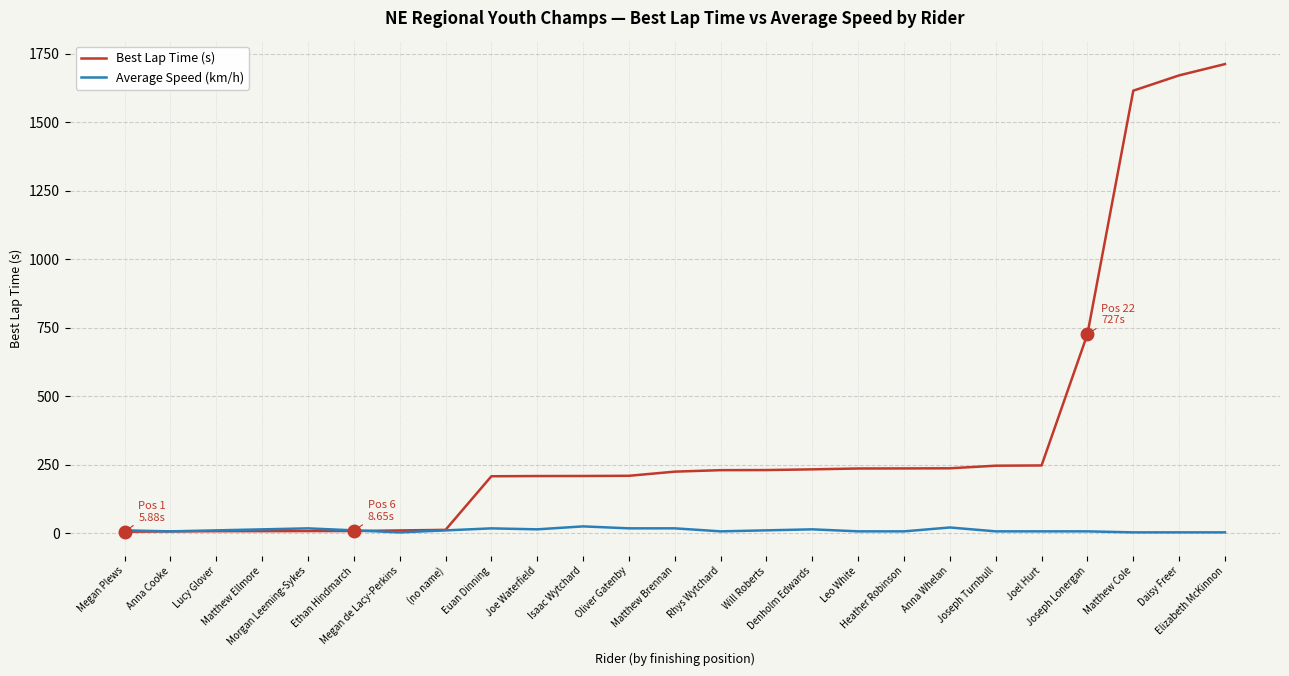

What is the difference between the maximum and second lowest values in the Average Speed (km/h) series?

21.8